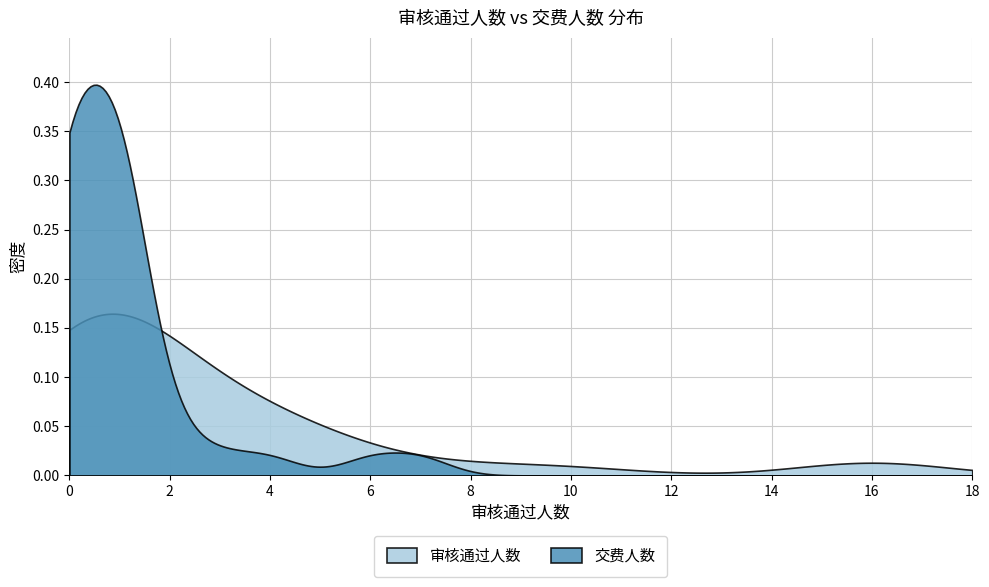

List the series in order of their peak value, highest first.

交费人数, 审核通过人数